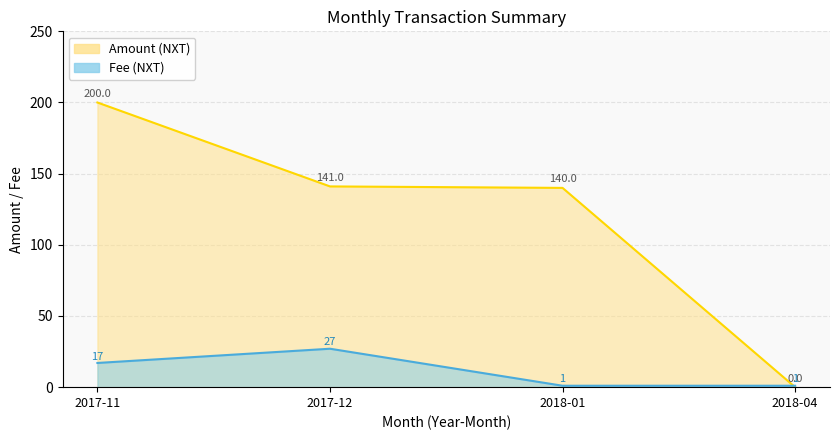

True or false: Avg Fee has a value of -0.6 at 2018-02.

False